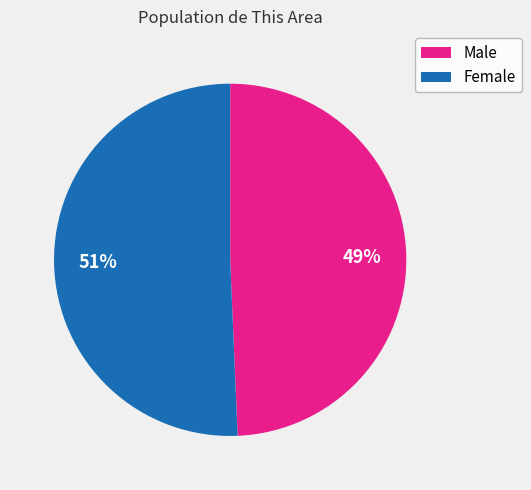

Combined, do Male and Female account for over 50%?

Yes